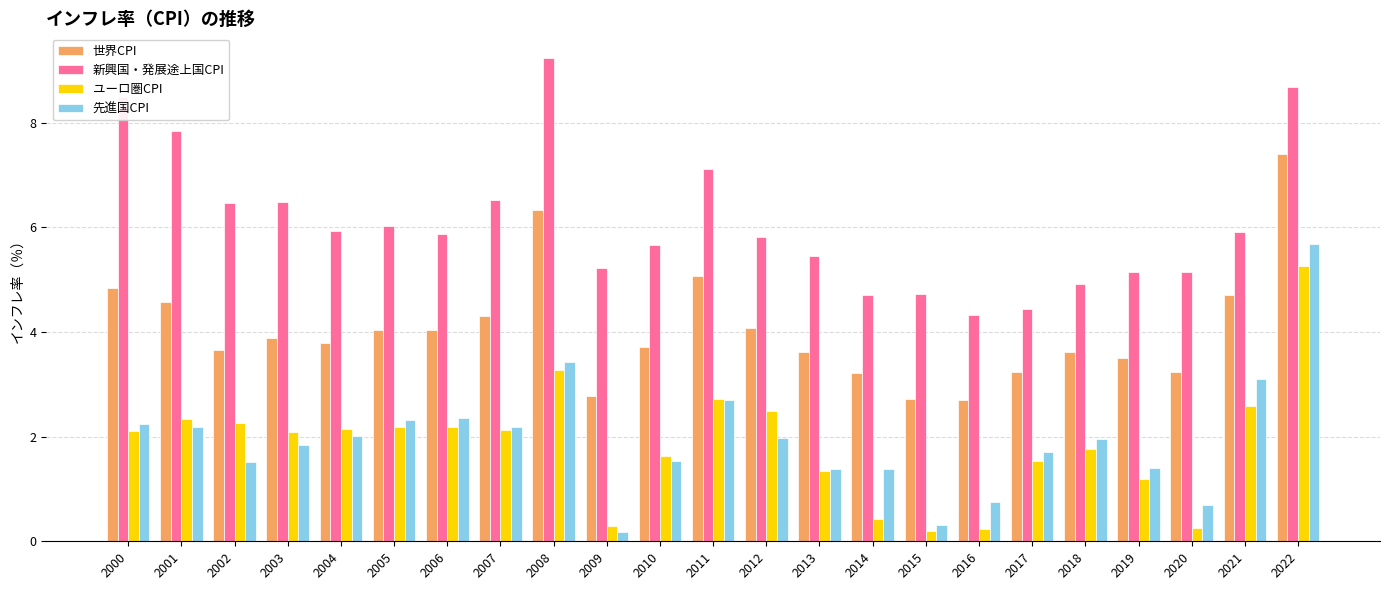

What are all the series names shown in the legend?

世界CPI, 新興国・発展途上国CPI, ユーロ圏CPI, 先進国CPI